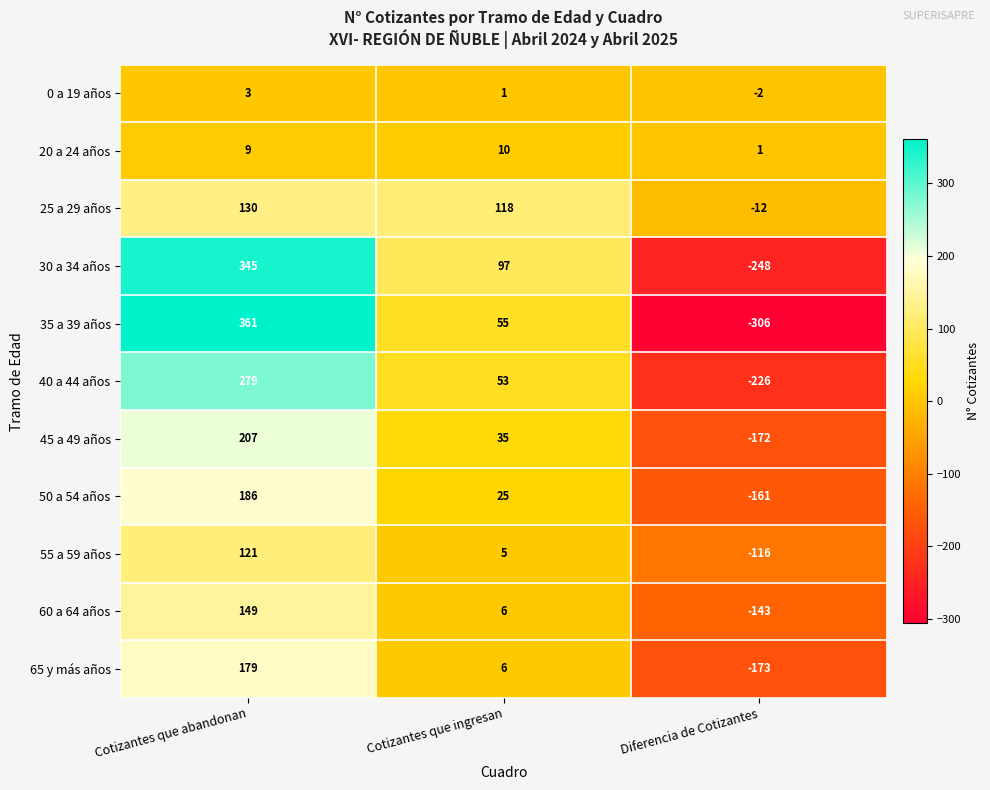

Which series has the largest range (max minus min)?

35 a 39 años